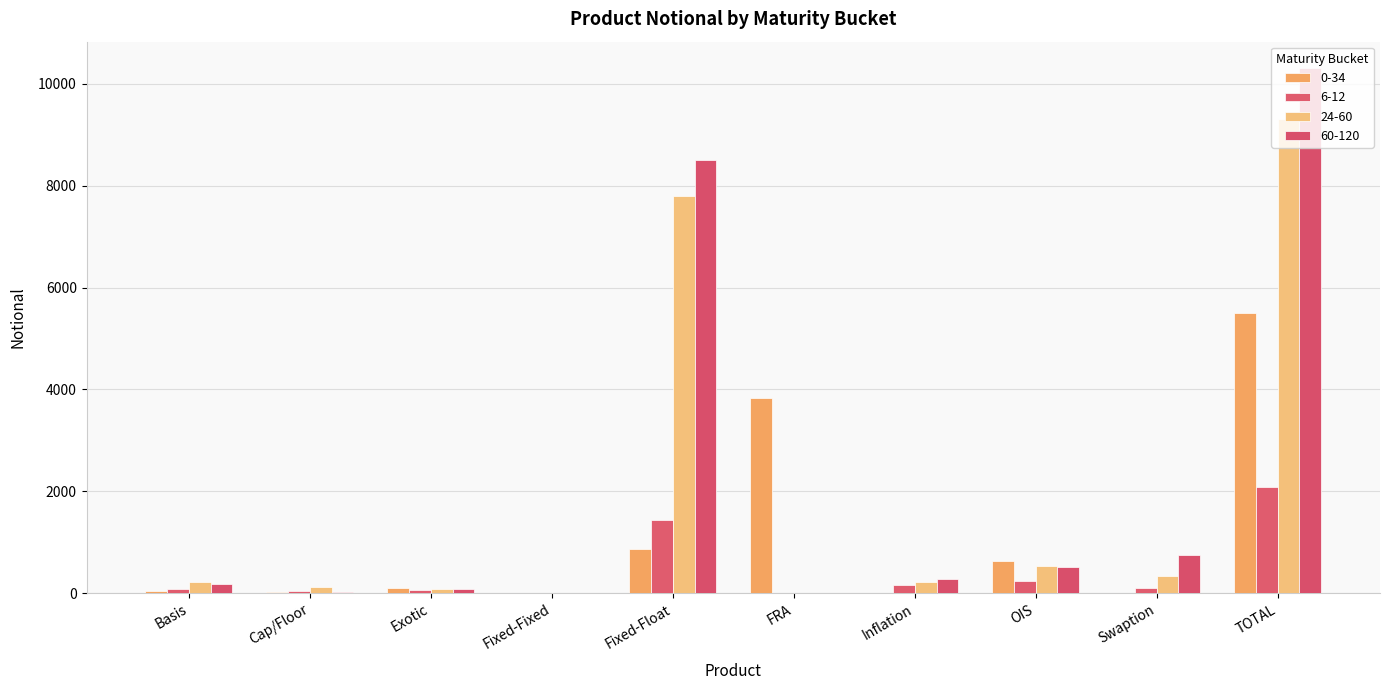

Does the chart contain stacked bars?

No